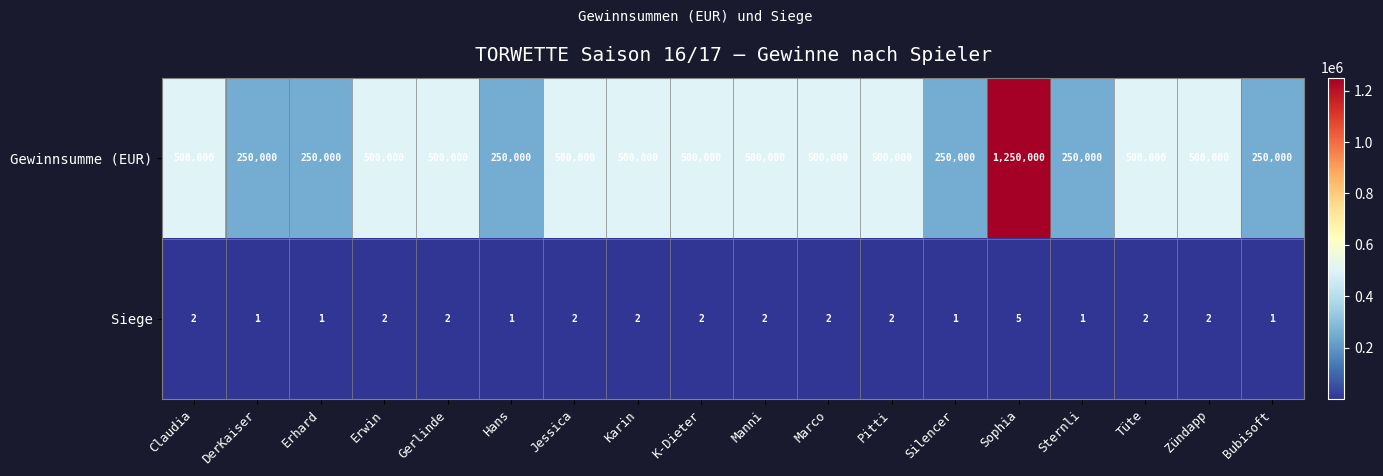

At which category is the sum across all series the highest?

Sophia